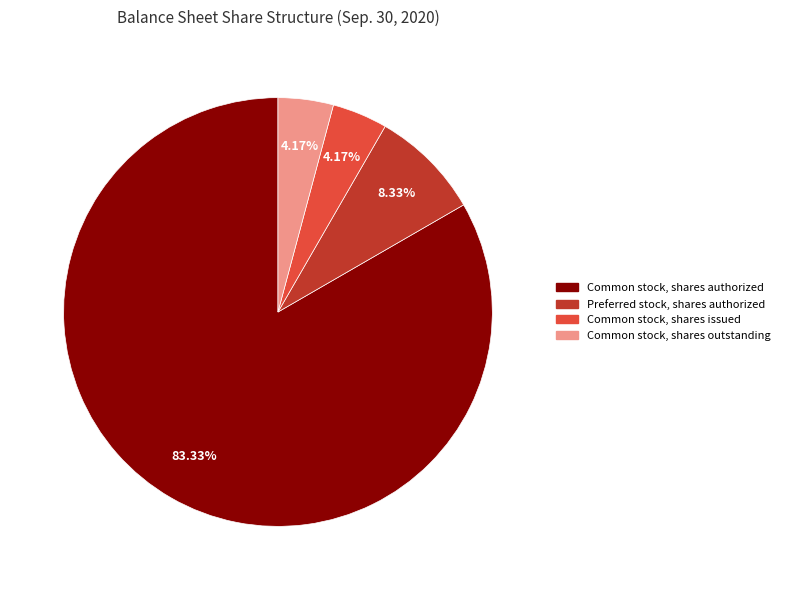

Which slice is the largest?

Common stock, shares authorized